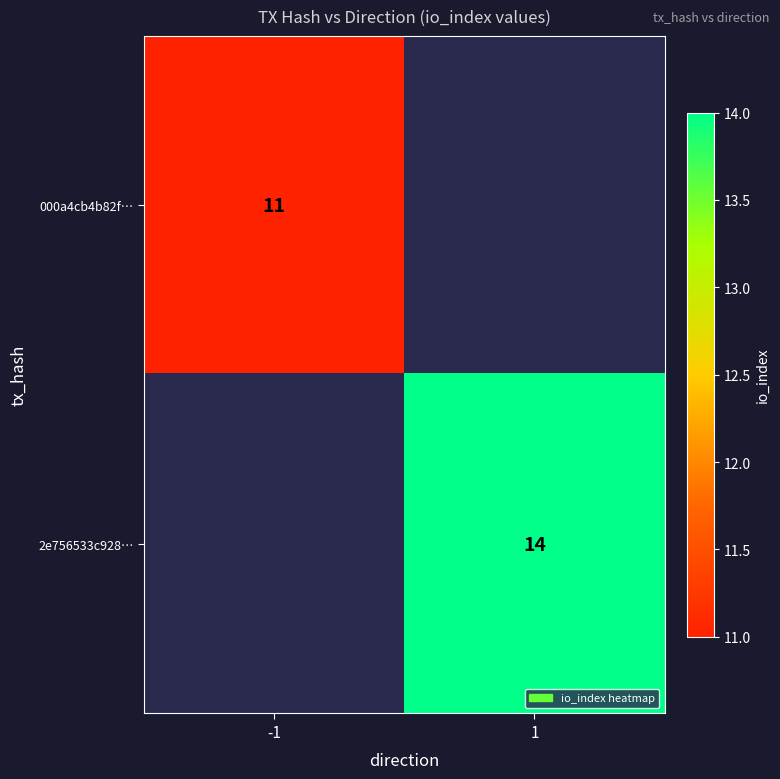

True or false: 2e756533c928… has a value of 24 at 1.

False